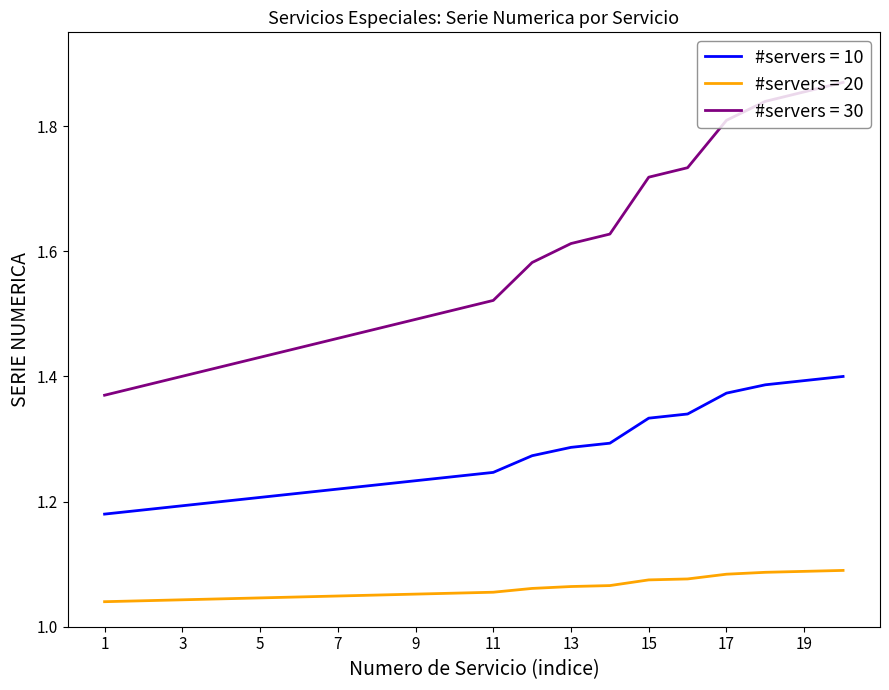

True or false: #servers = 10 and #servers = 30 intersect in this chart.

False